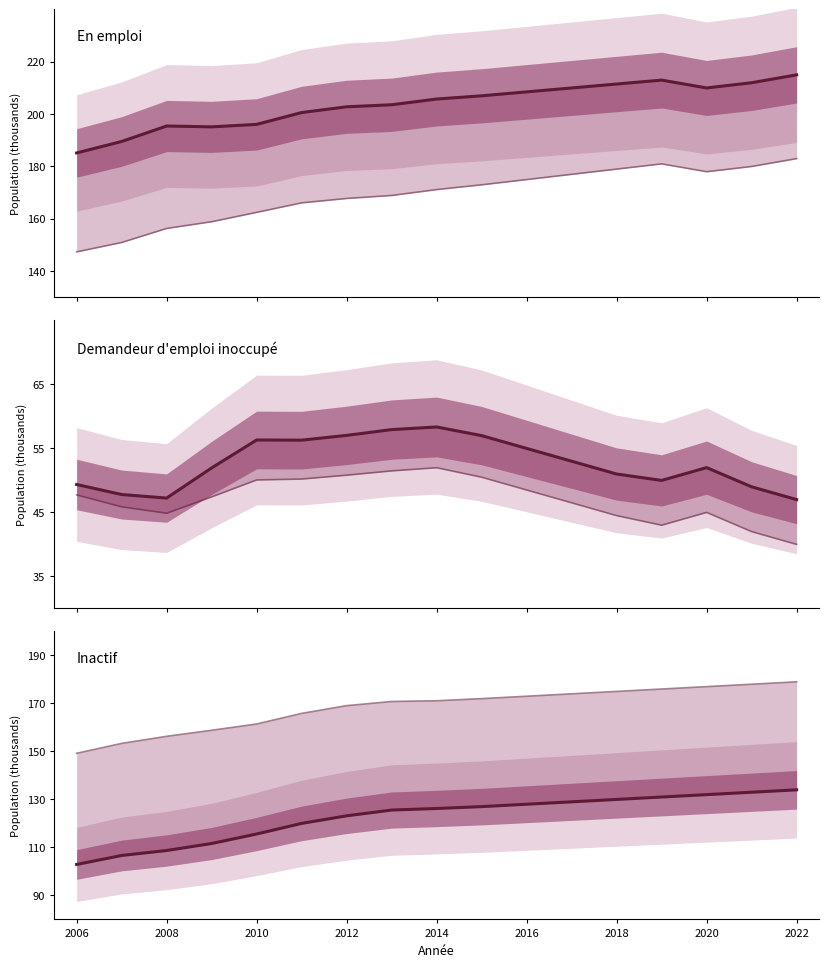

In Demandeur d'emploi inoccupé (Femme), how many points are higher than both neighbors (excluding endpoints)?

2